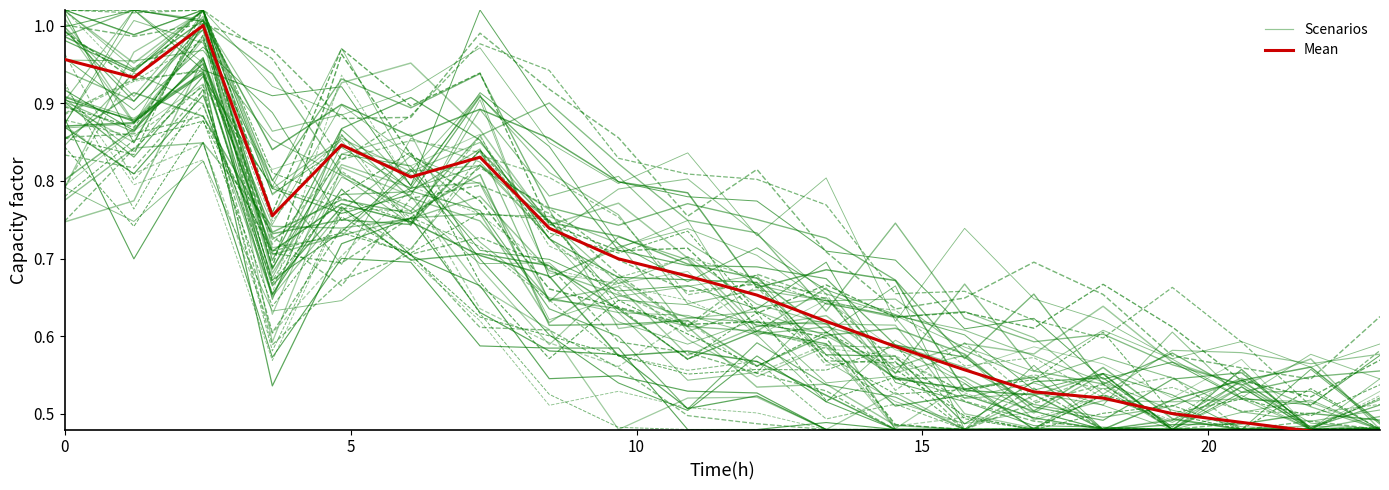

Which series ends up on top after the final intersection of Mean and Scenarios?

Scenarios